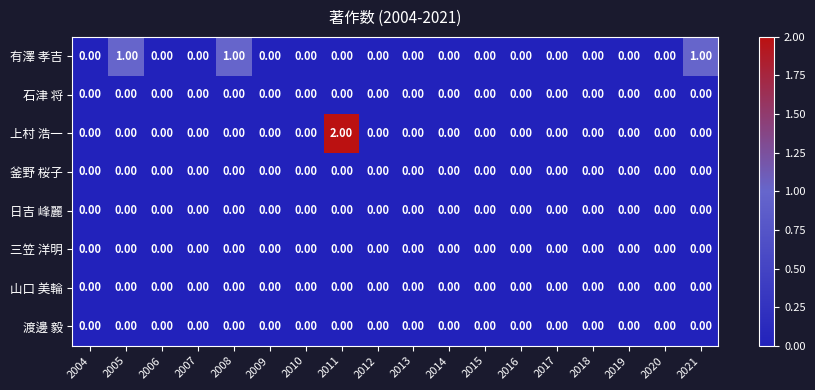

At which category is the sum across all series the highest?

2011